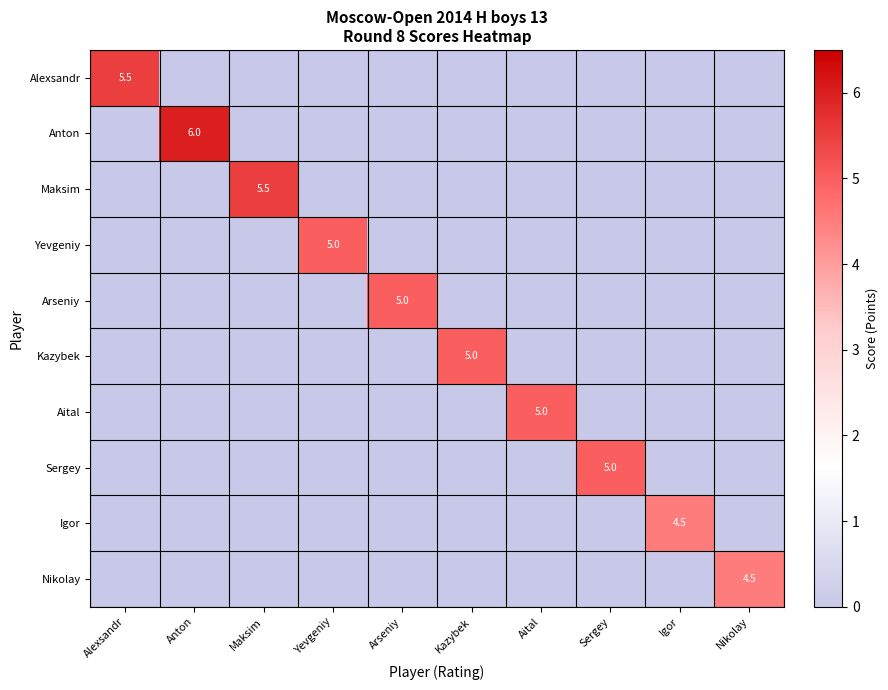

How many Nikolay values are between 0 and 1?

9